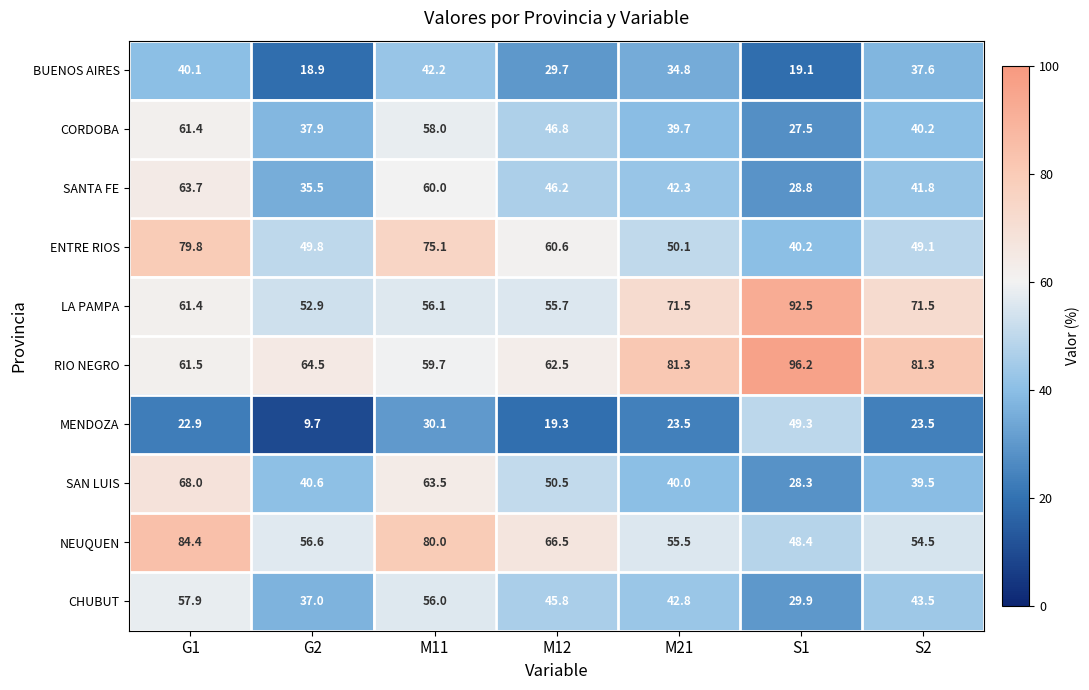

Read the CHUBUT value at G1.

57.9